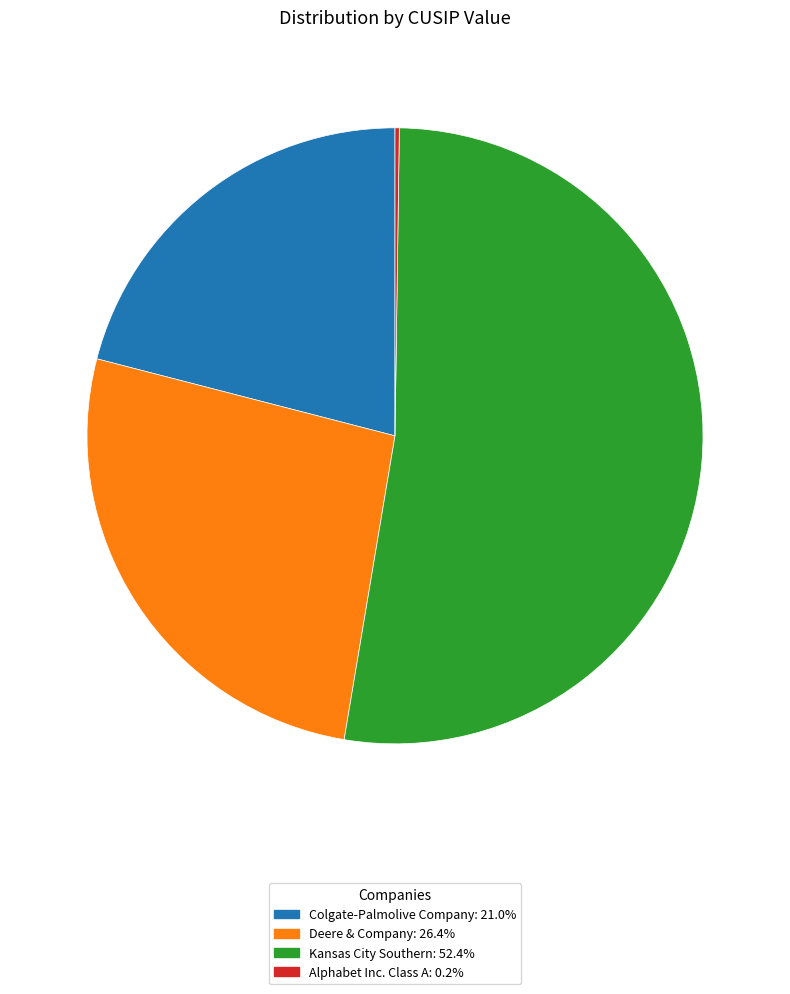

Which category accounts for the majority?

Kansas City Southern